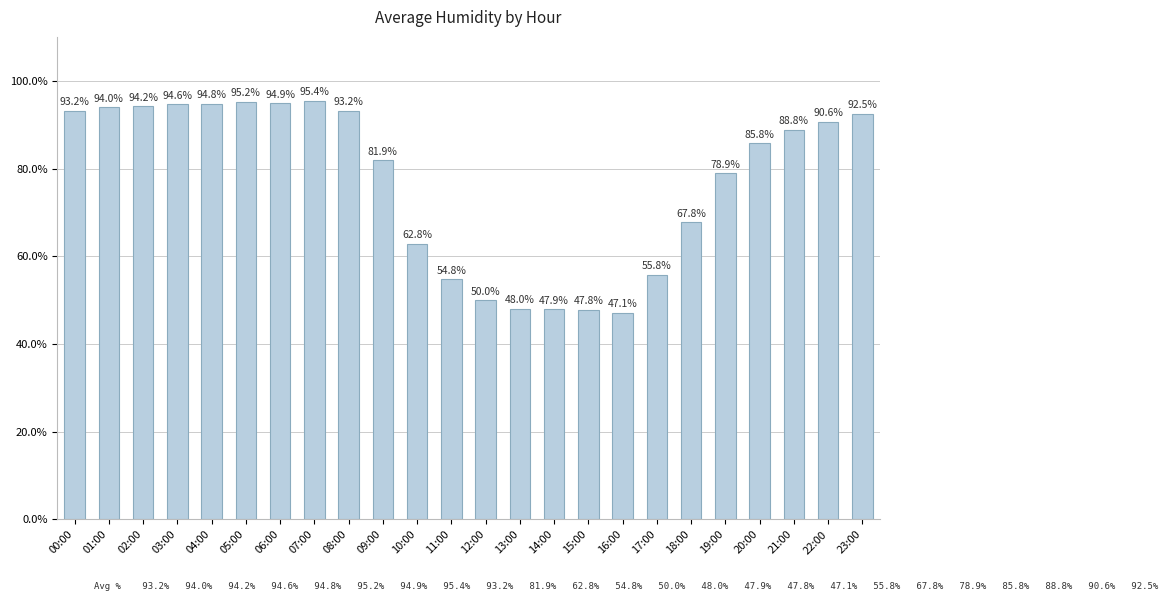

Reading left to right, transcribe all the data shown in this chart.

00:00=93.2	01:00=94.0	02:00=94.2	03:00=94.6	04:00=94.8	05:00=95.2	06:00=94.9	07:00=95.4	08:00=93.2	09:00=81.9	10:00=62.8	11:00=54.8	12:00=50.0	13:00=48.0	14:00=47.9	15:00=47.8	16:00=47.1	17:00=55.8	18:00=67.8	19:00=78.9	20:00=85.8	21:00=88.8	22:00=90.6	23:00=92.5